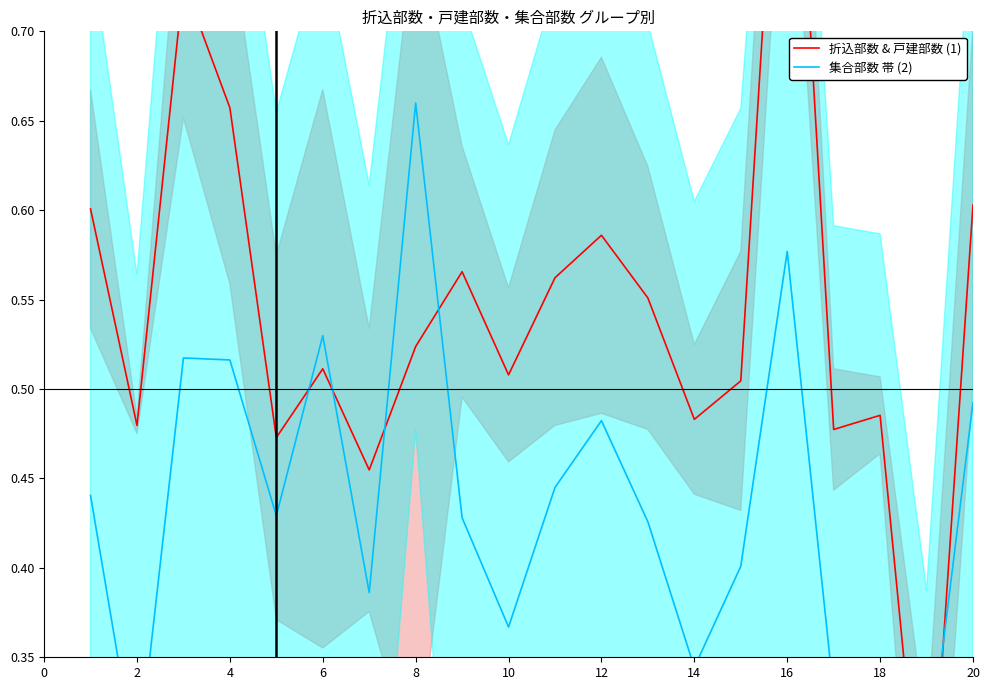

How many intersections are there between 集合部数 帯 (2) and 折込部数 & 戸建部数 (1)?

6